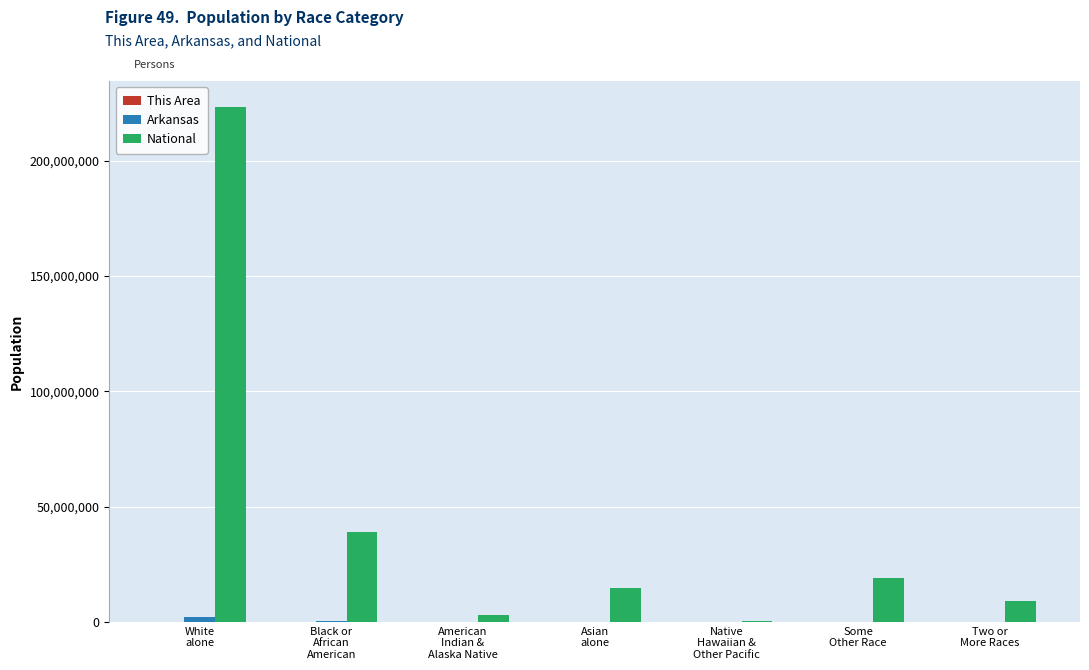

What is the sum of all National values?

308745538